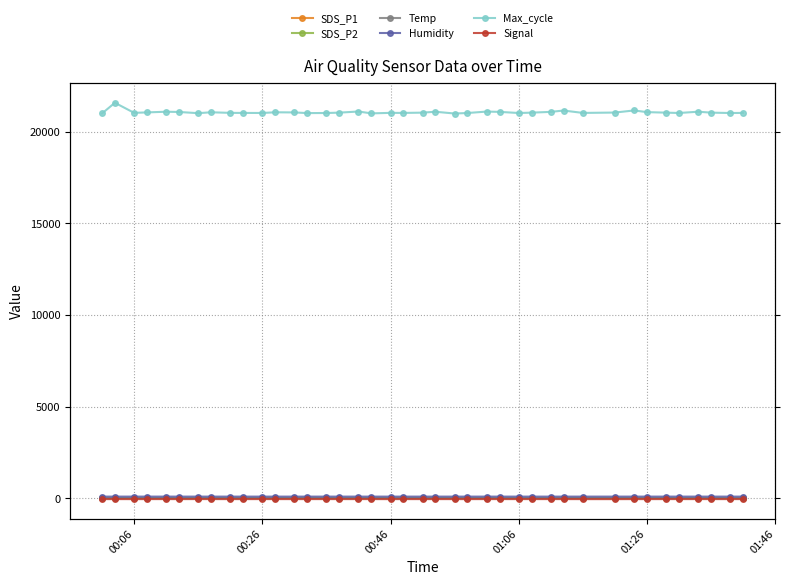

What are all the series names shown in the legend?

SDS_P1, SDS_P2, Temp, Humidity, Max_cycle, Signal